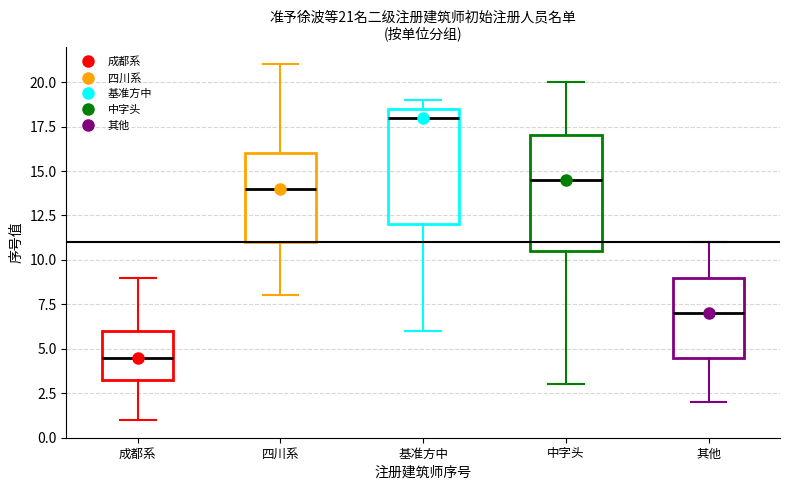

Which box's median line is the lowest?

成都系